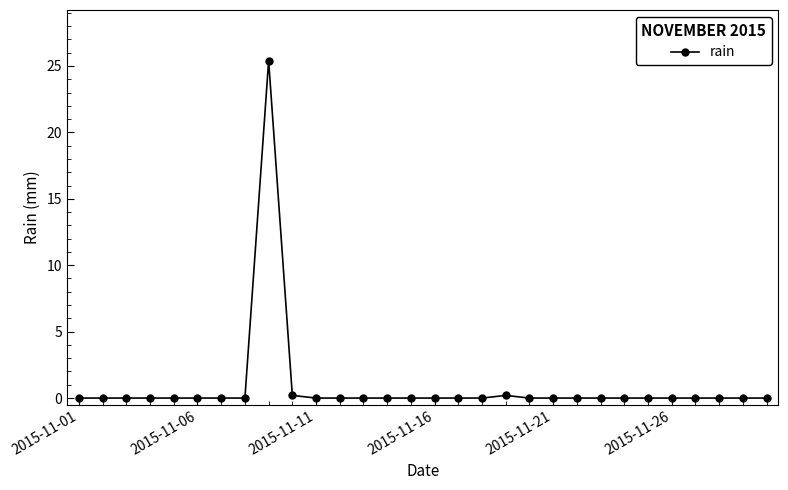

What is the difference between the maximum and second lowest values?

25.4